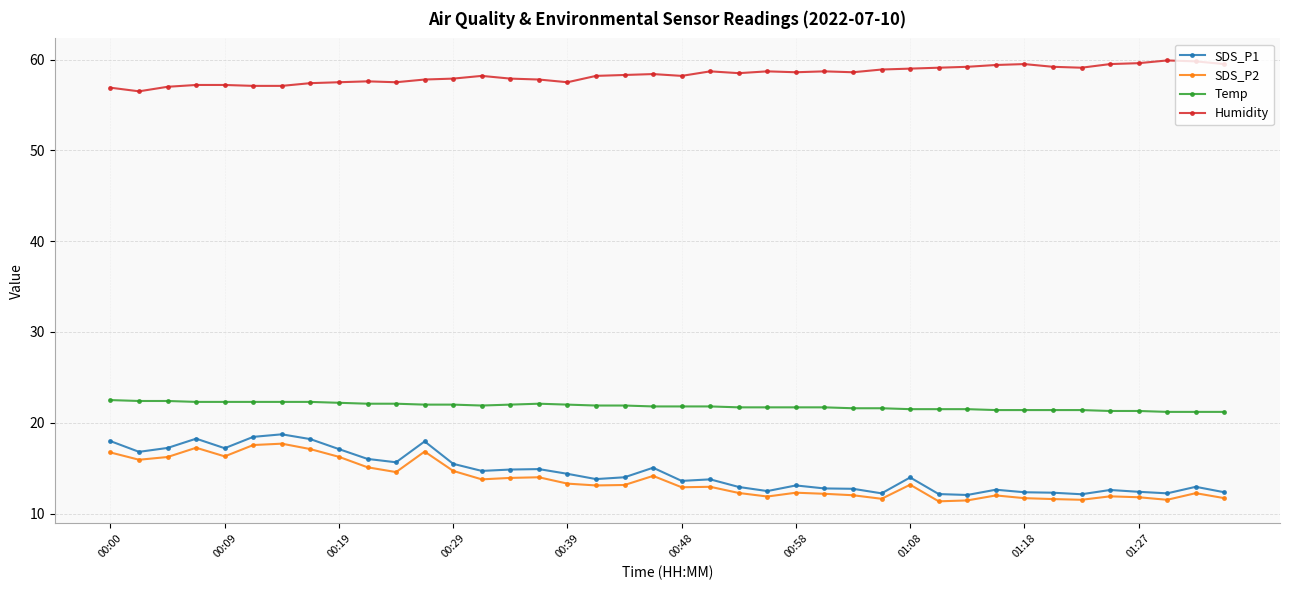

True or false: SDS_P1 and Temp intersect in this chart.

False